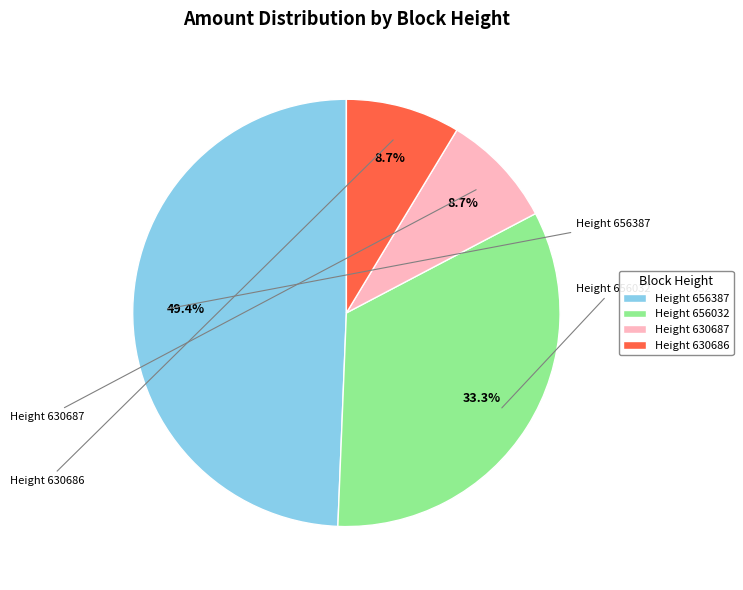

Is there a majority slice in this chart?

No